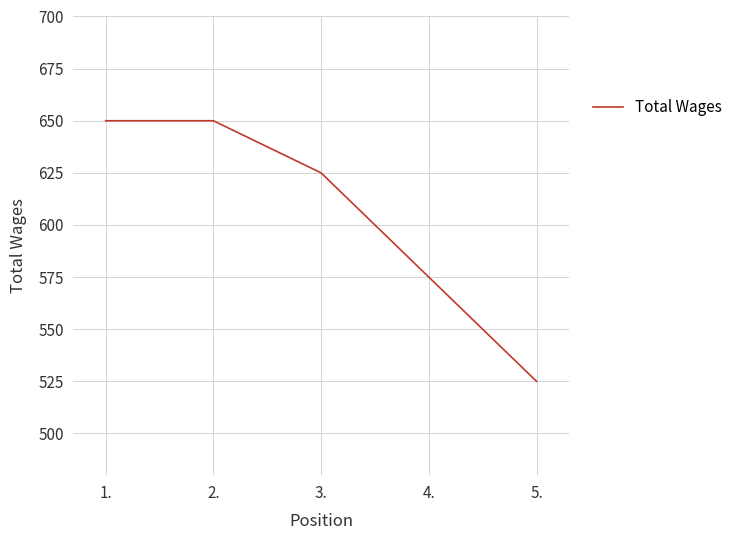

True or false: the data shows 435 at 3..

False